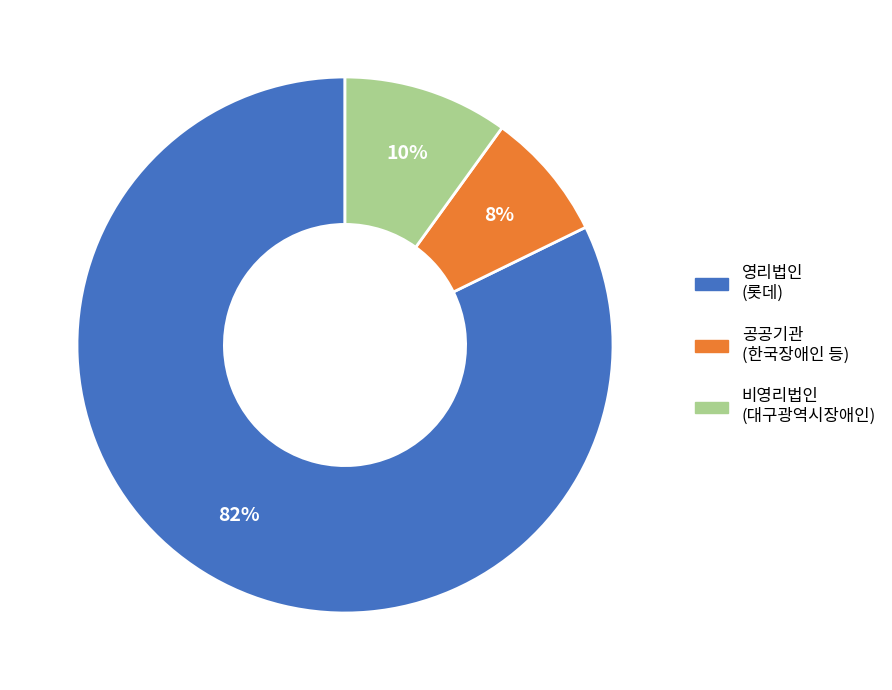

Which has a higher value, 영리법인 (롯데) or 공공기관 (한국장애인 등)?

영리법인 (롯데)